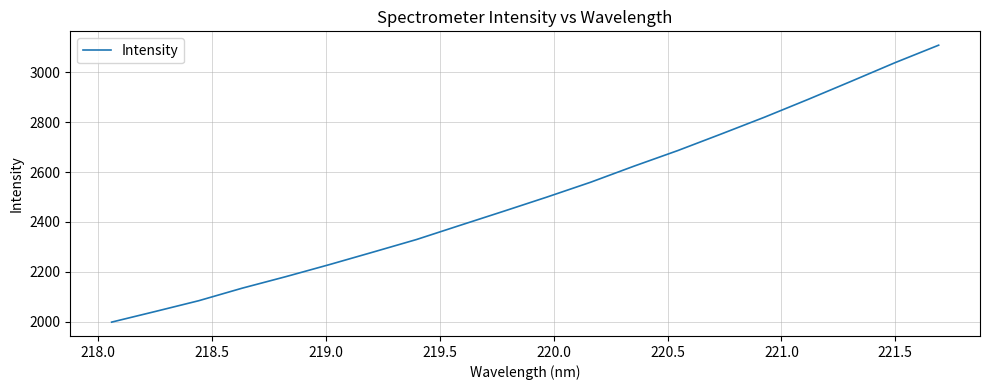

What is the difference between the maximum and minimum values?

1111.4